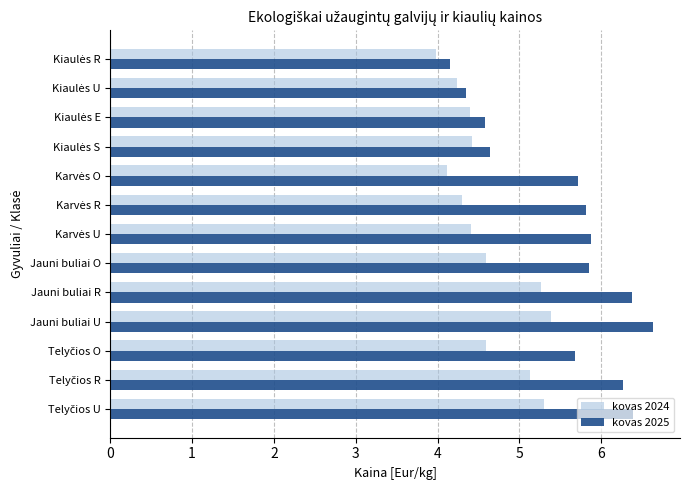

What is the average value of the kovas 2024 series?

4.6